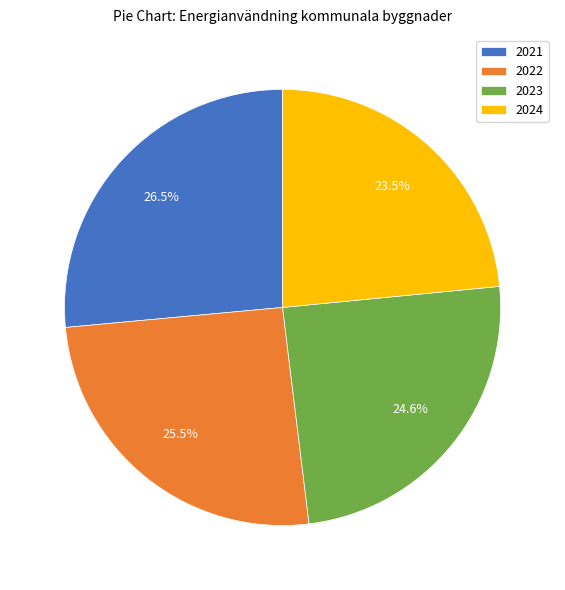

To the nearest percent, what is the difference between the 2022 and 2023 slice percentages?

1%